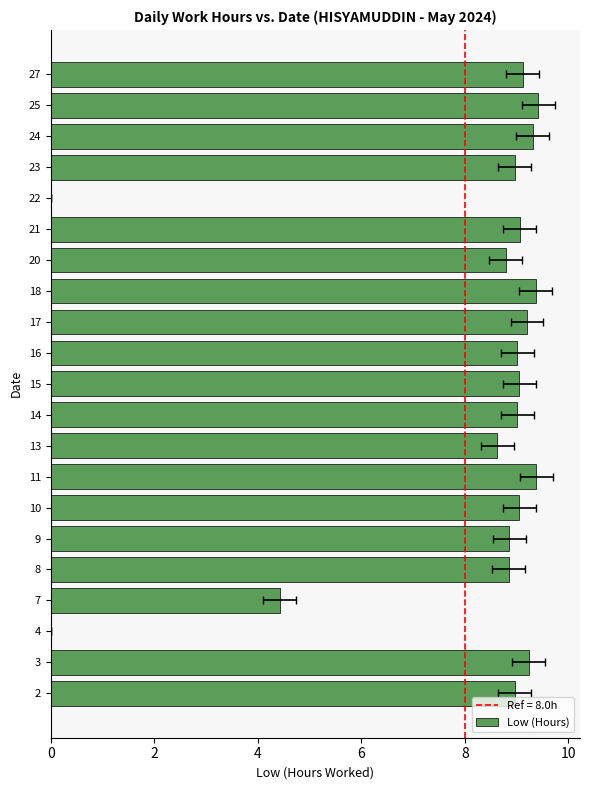

What is the label of the 5th bar from the right?

16